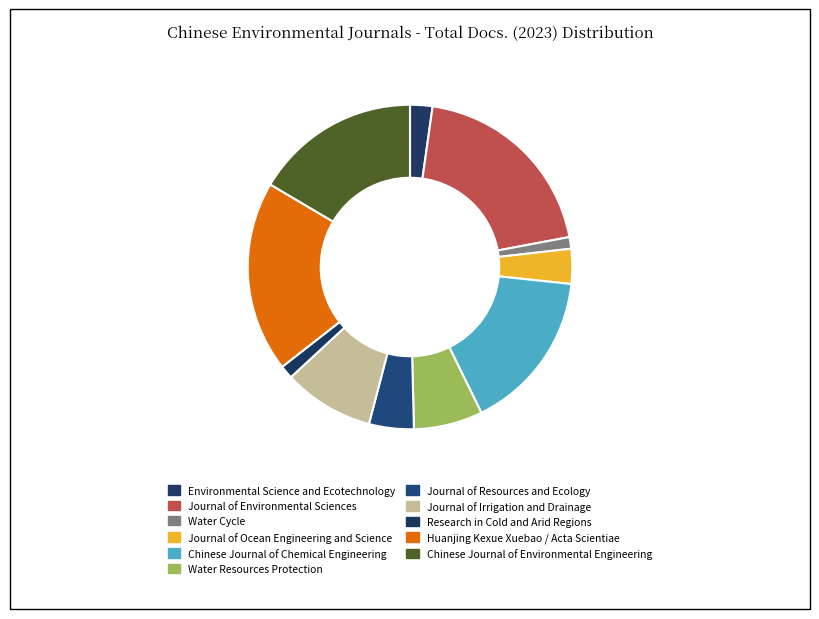

To the nearest percent, what portion does Huanjing Kexue Xuebao / Acta Scientiae represent?

19%